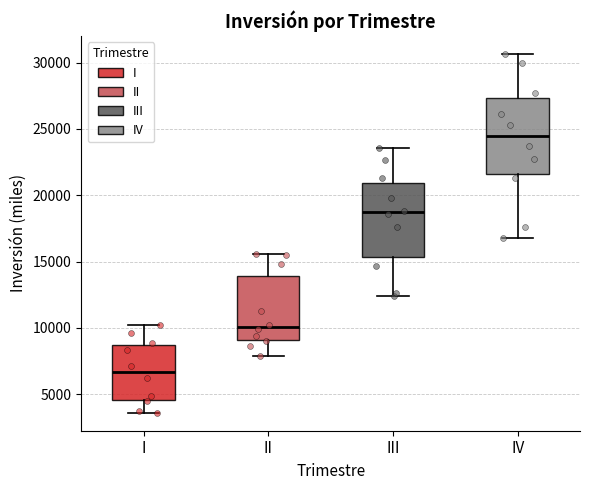

Which box has the highest median line?

IV